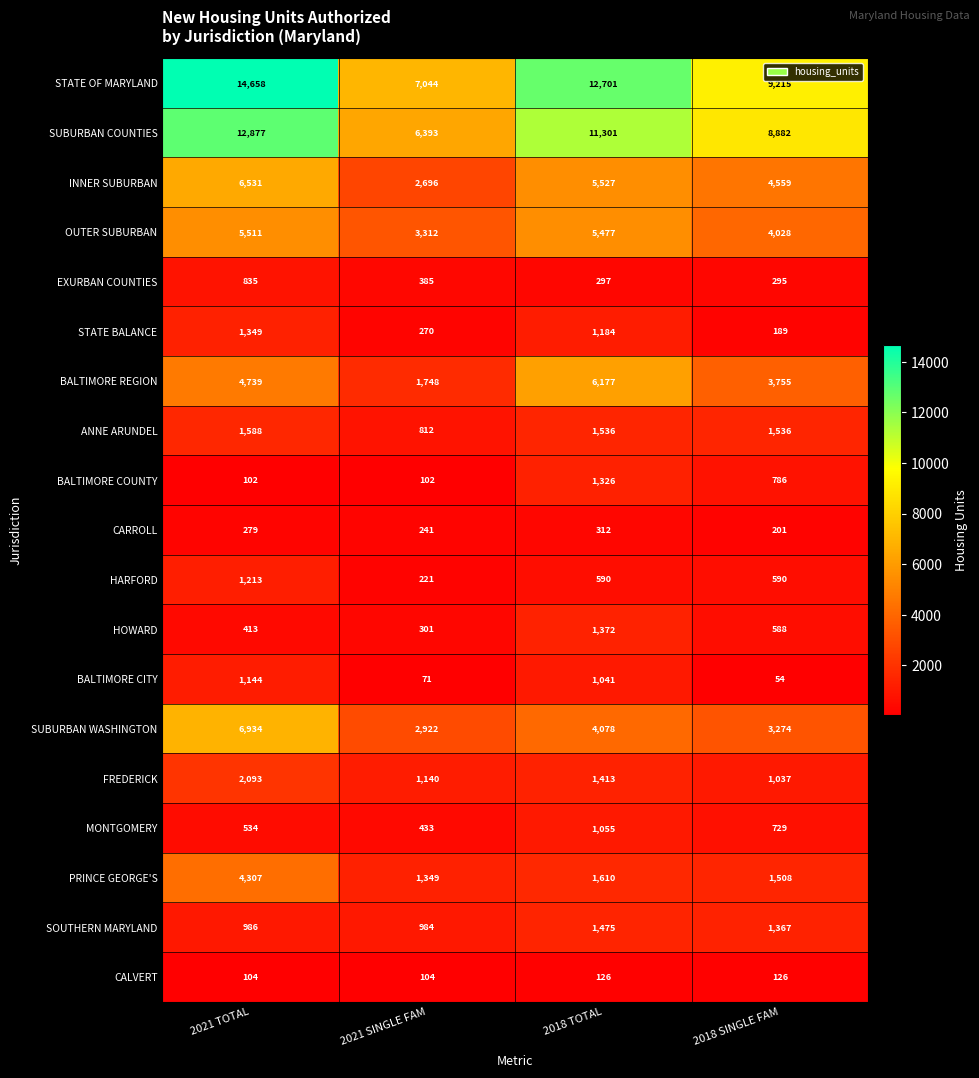

At which label does OUTER SUBURBAN reach its minimum?

2021 SINGLE FAM